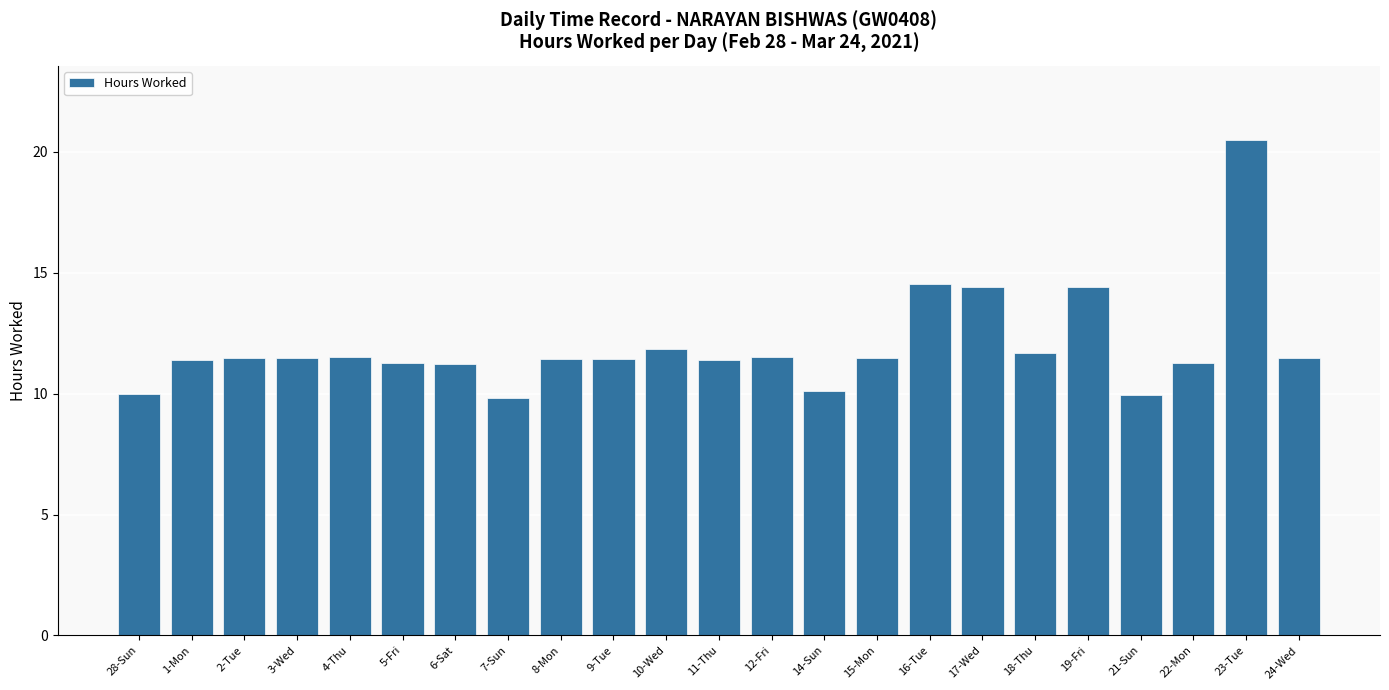

Approximately how many times larger is the value at 18-Thu compared to 12-Fri?

1.0